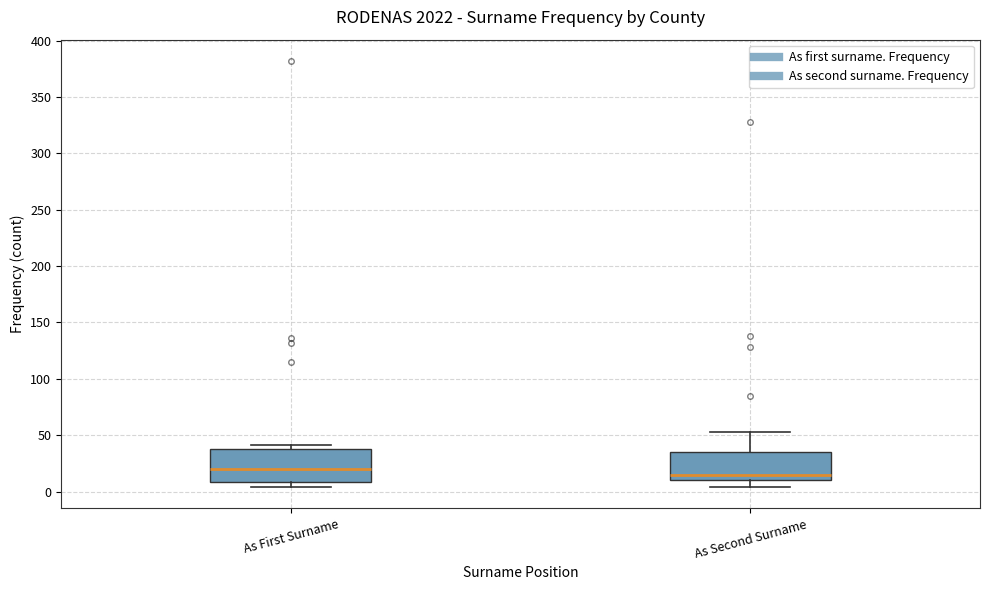

Reading left to right, transcribe this box plot: for each box, give where its median line is, the range the box spans, and where its two whiskers end, as read against the y-axis. The values are not printed on the chart, so give them approximately, as read against the axis.

As First Surname: median 20, box 10 to 40, whiskers 5 to 40 (just above the box's upper edge)
As Second Surname: median 15, box 10 to 35, whiskers 5 to 55